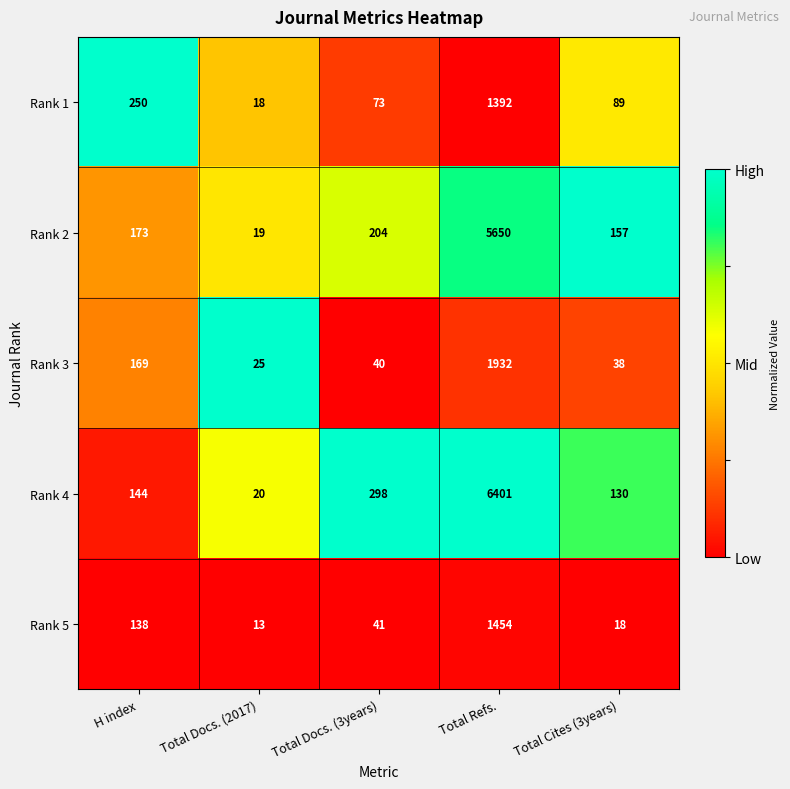

The Rank 3 series shows 15 at Total Docs. (2017). True or false?

False